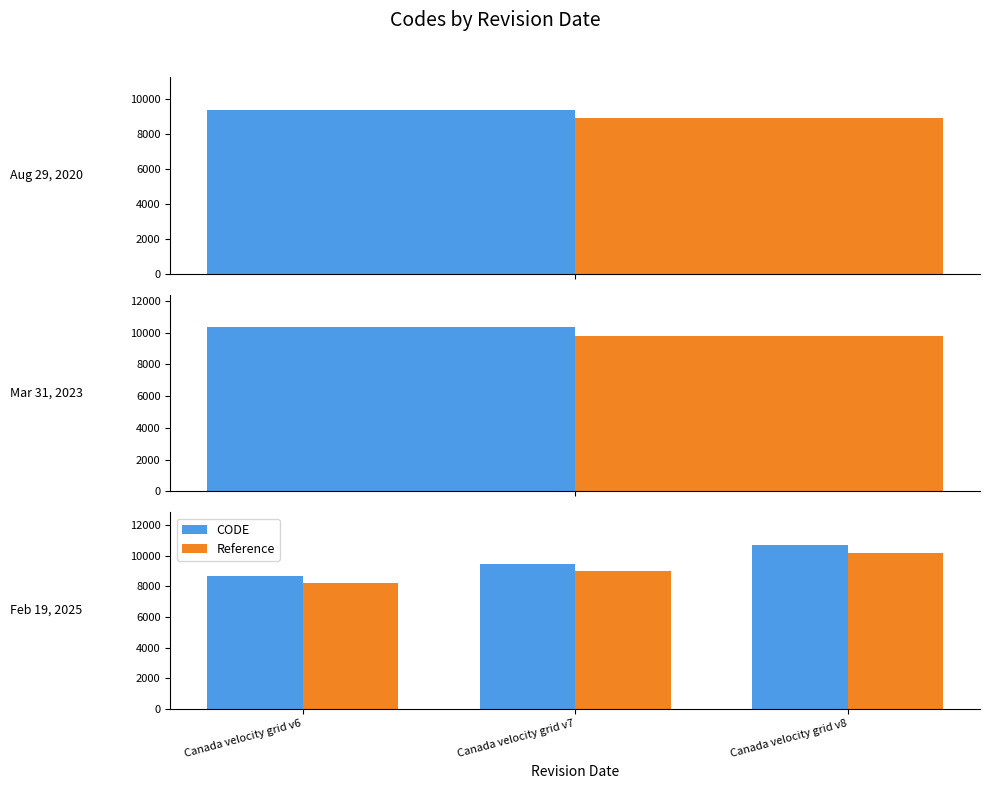

Does the chart contain stacked bars?

No